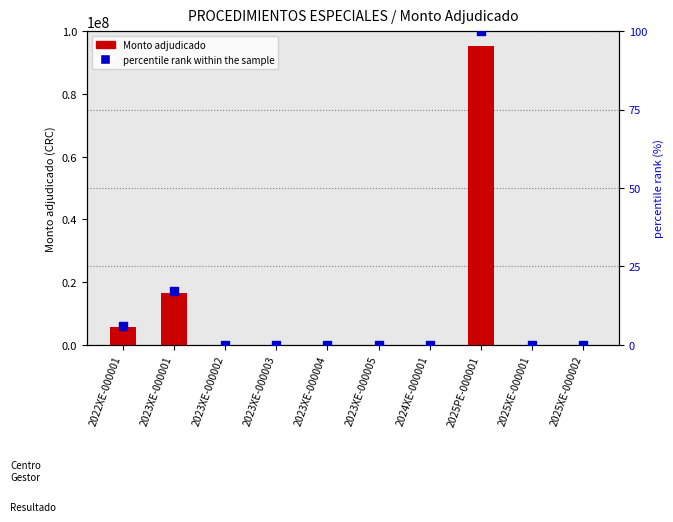

What are all the series names shown in the legend?

Monto adjudicado, percentile rank within the sample